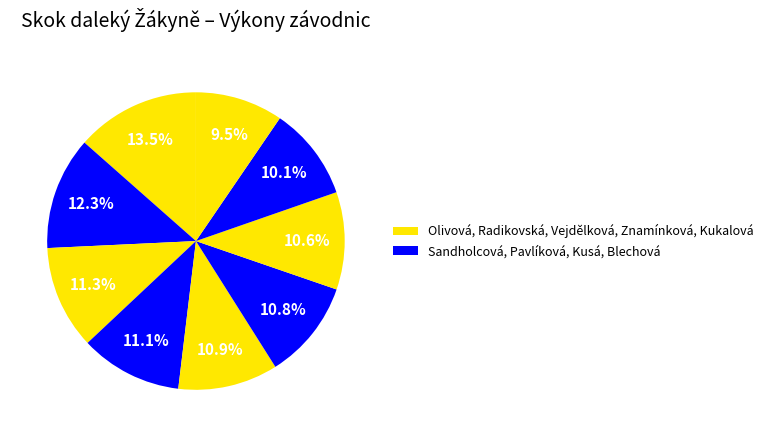

How many slices are in this pie chart?

9